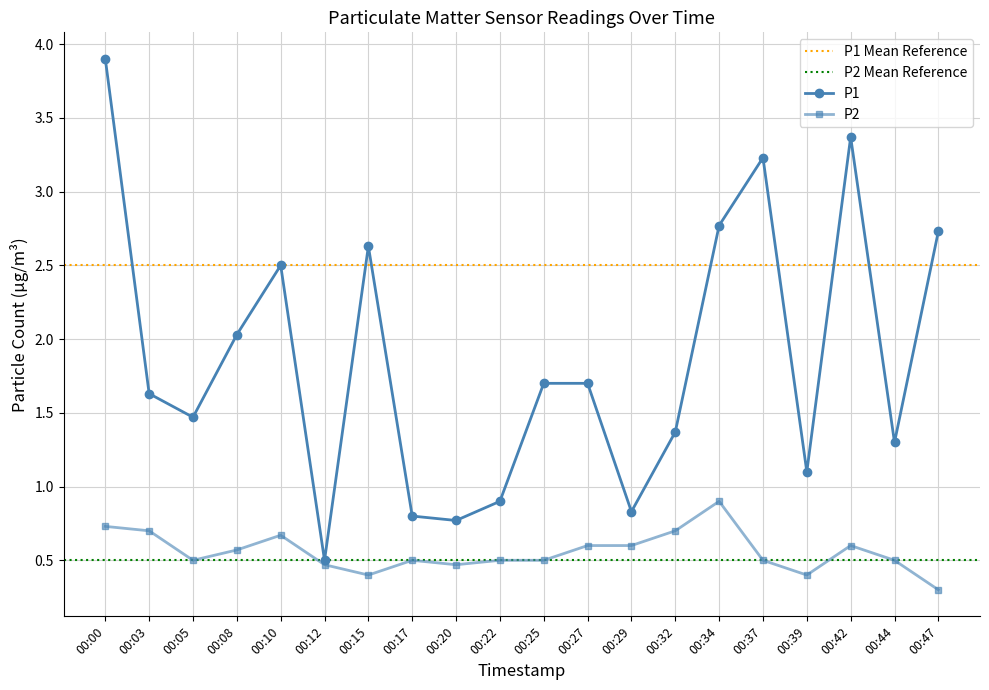

How many interior local valleys does the P2 series have?

4